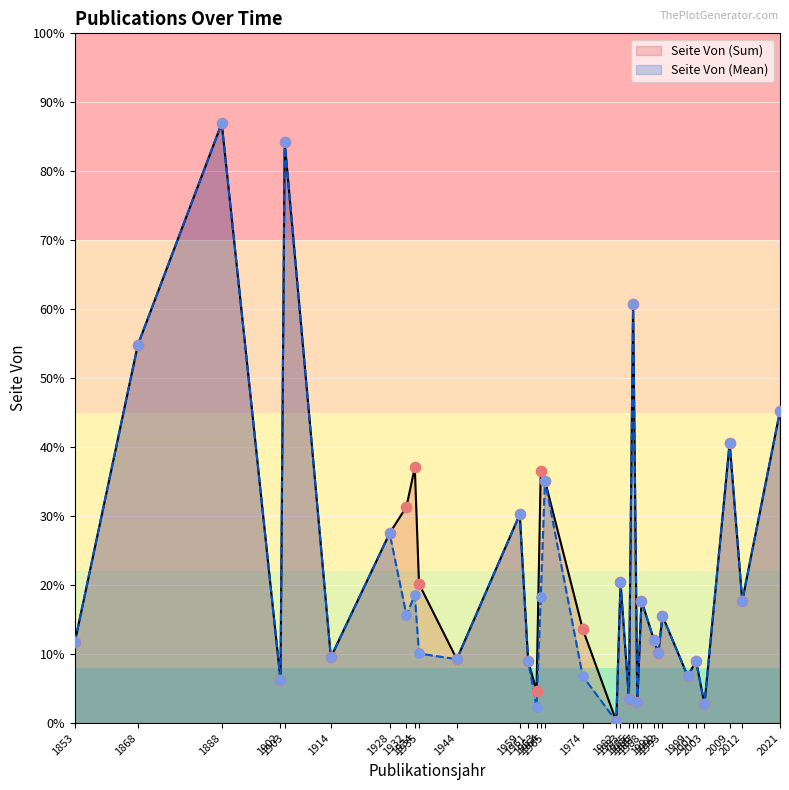

What are all the series names shown in the legend?

Seite Von (Sum), Seite Von (Mean)